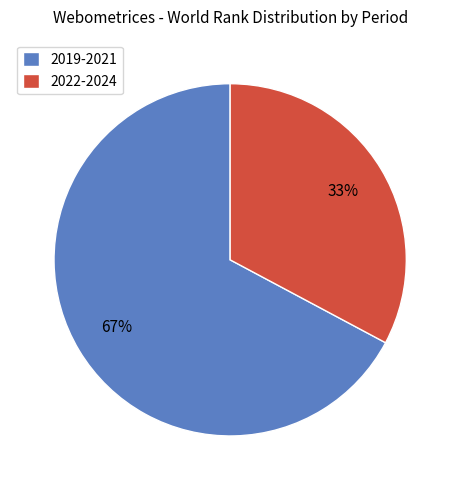

To the nearest percent, what percentage of the pie is 2019-2021?

67%